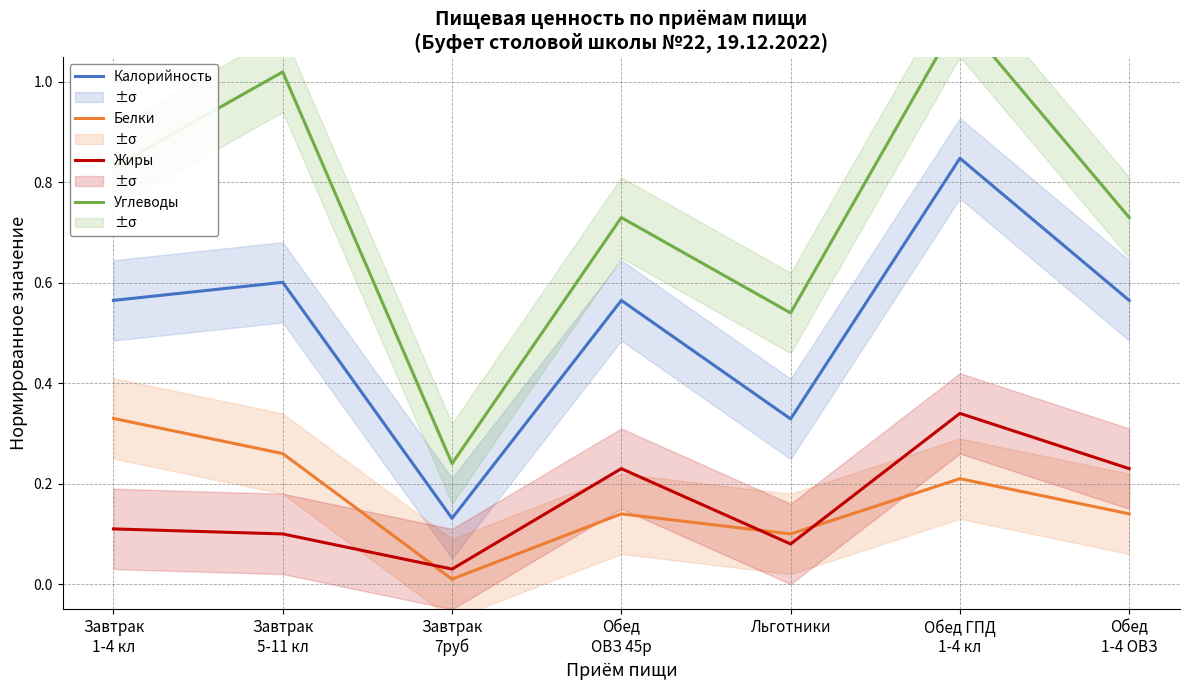

What is the total value across all series at Завтрак
5-11 кл?

2.0